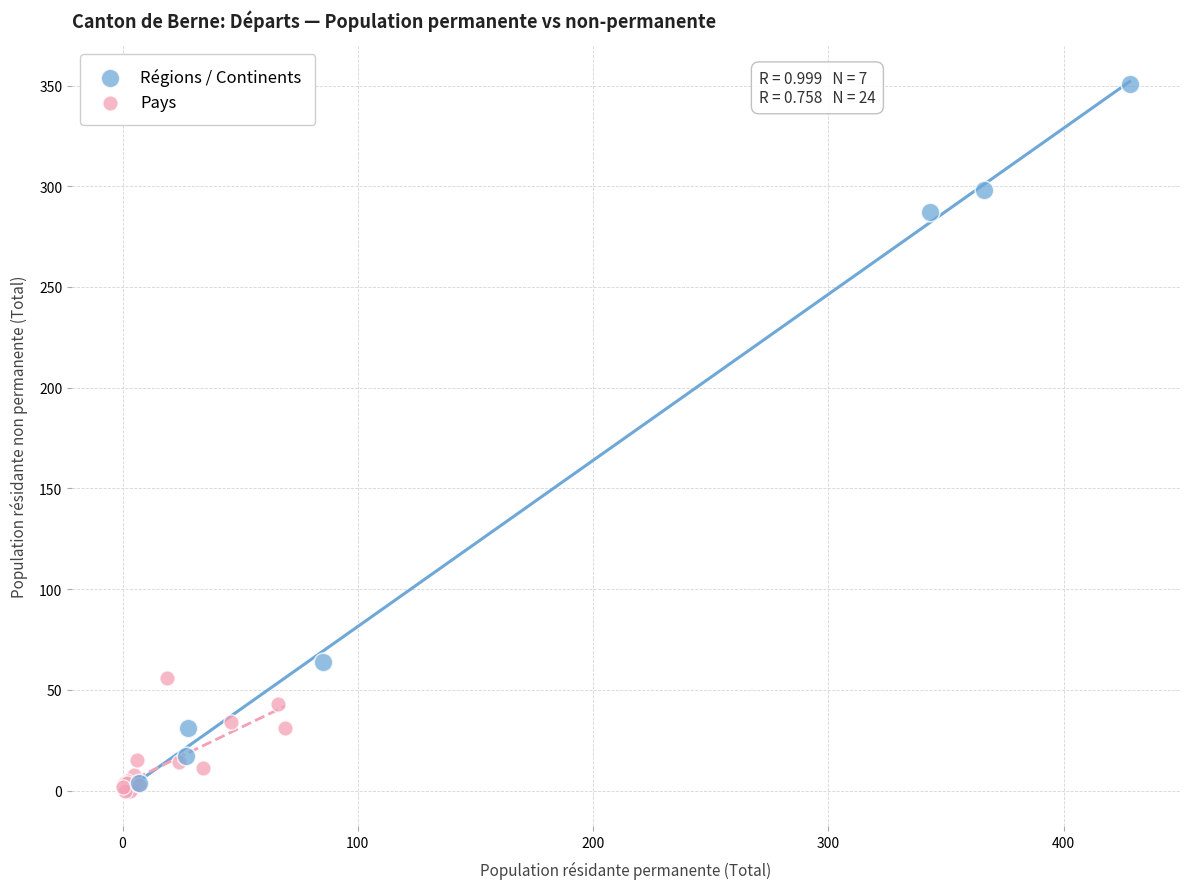

Which series reaches the maximum Y coordinate?

Régions / Continents